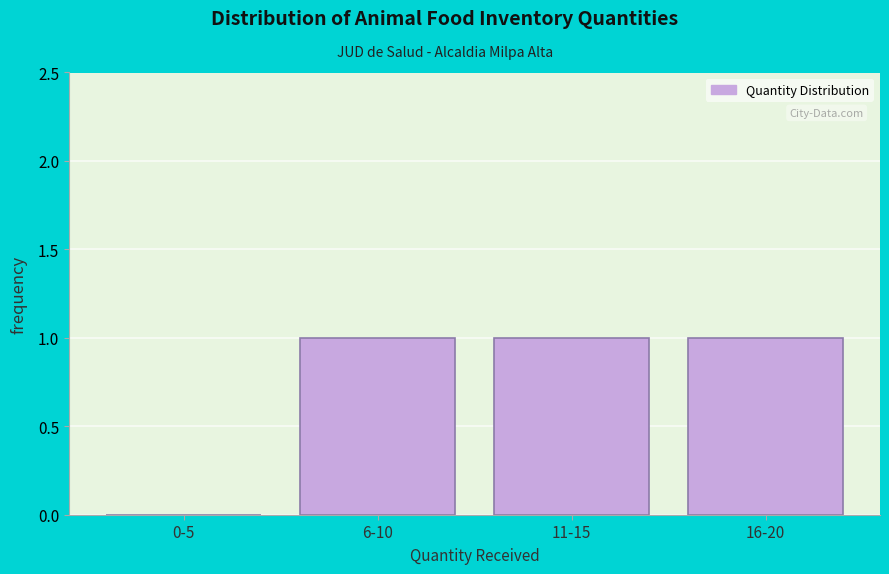

Reading right to left, extract all data points from this chart.

16-20=1	11-15=1	6-10=1	0-5=0